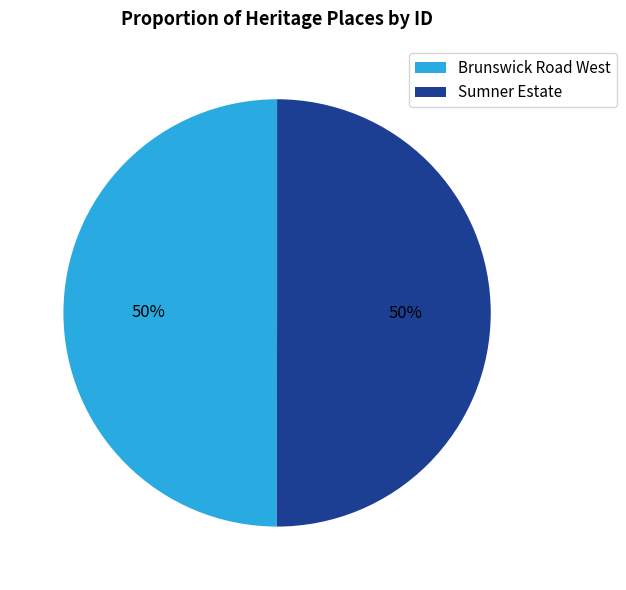

The Brunswick Road West slice represents 60% of the pie. True or false?

False